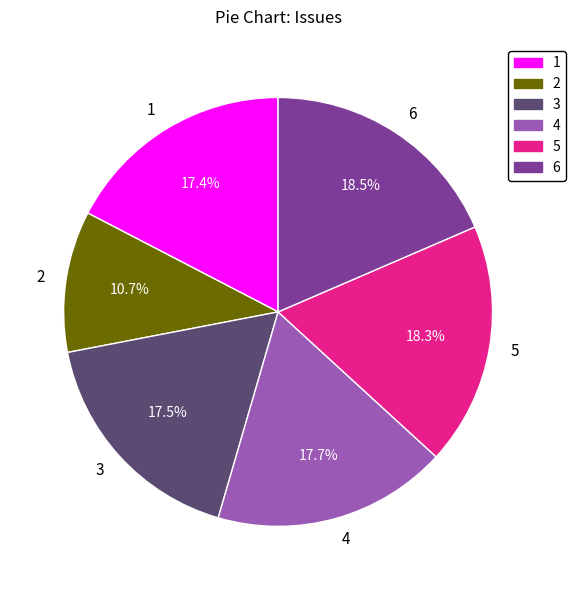

Is 5 the majority of the pie?

No